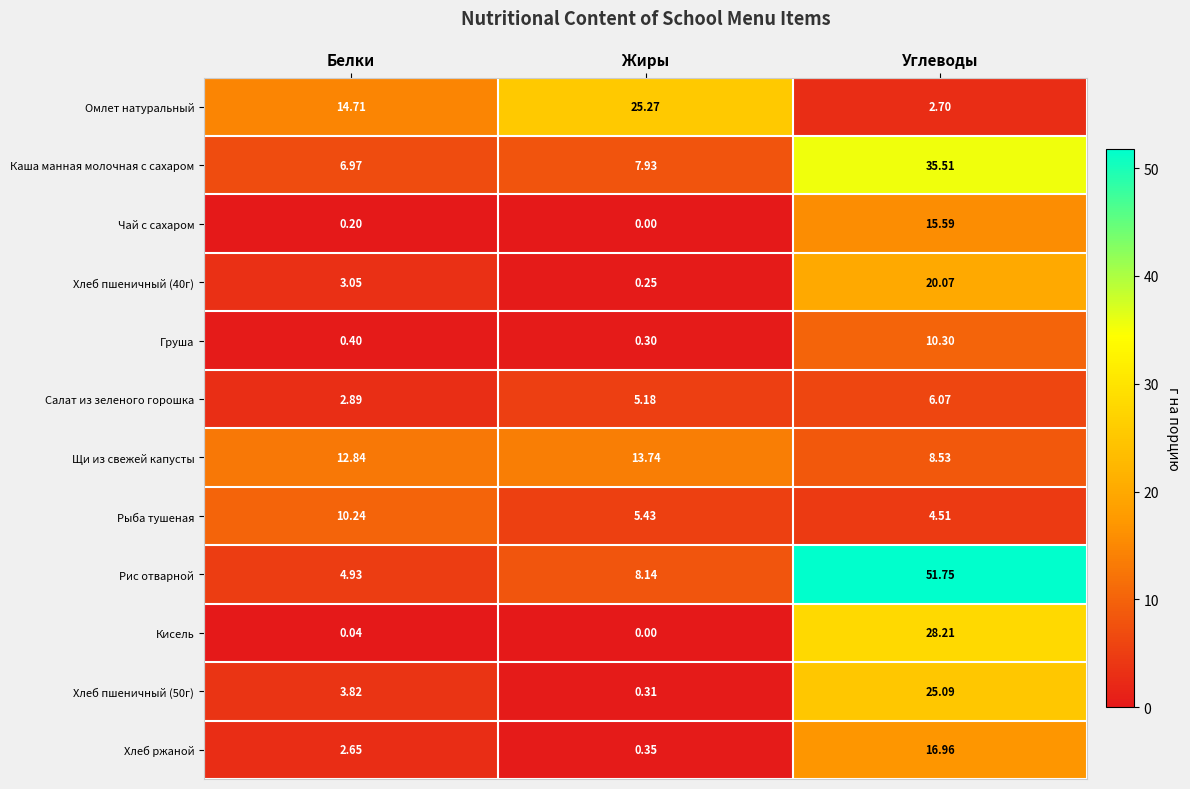

Where does the Салат из зеленого горошка series first go above 5?

Жиры